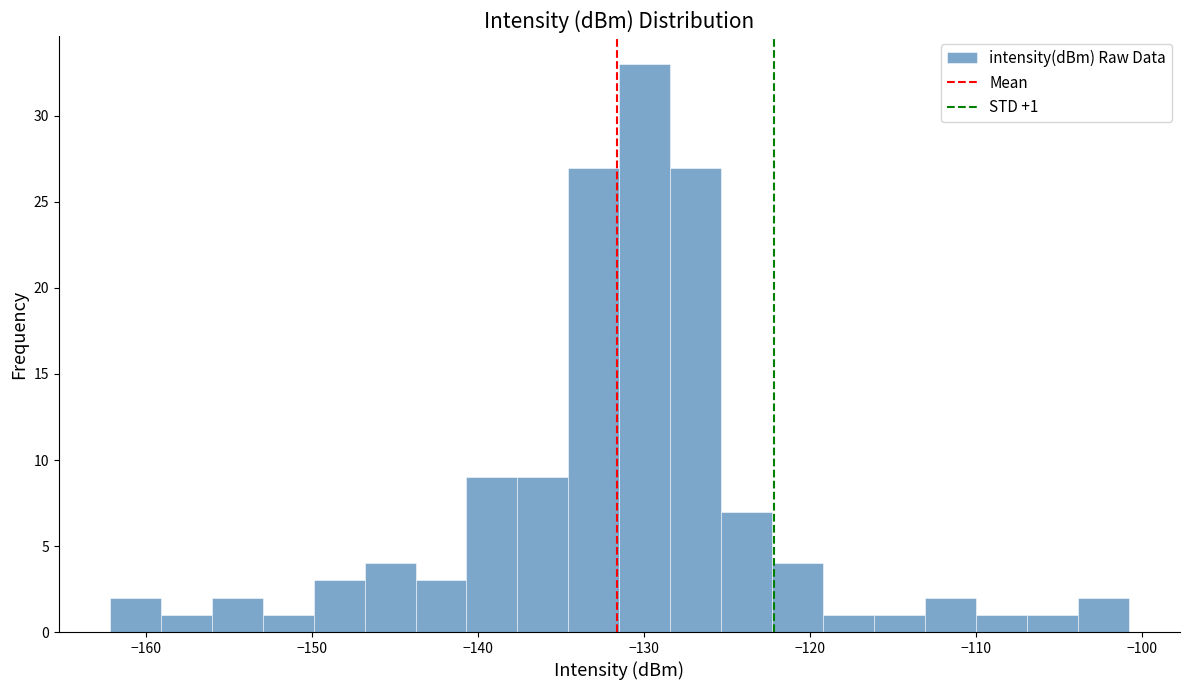

Read against the x-axis, roughly where is the centre of the tallest bar?

-130